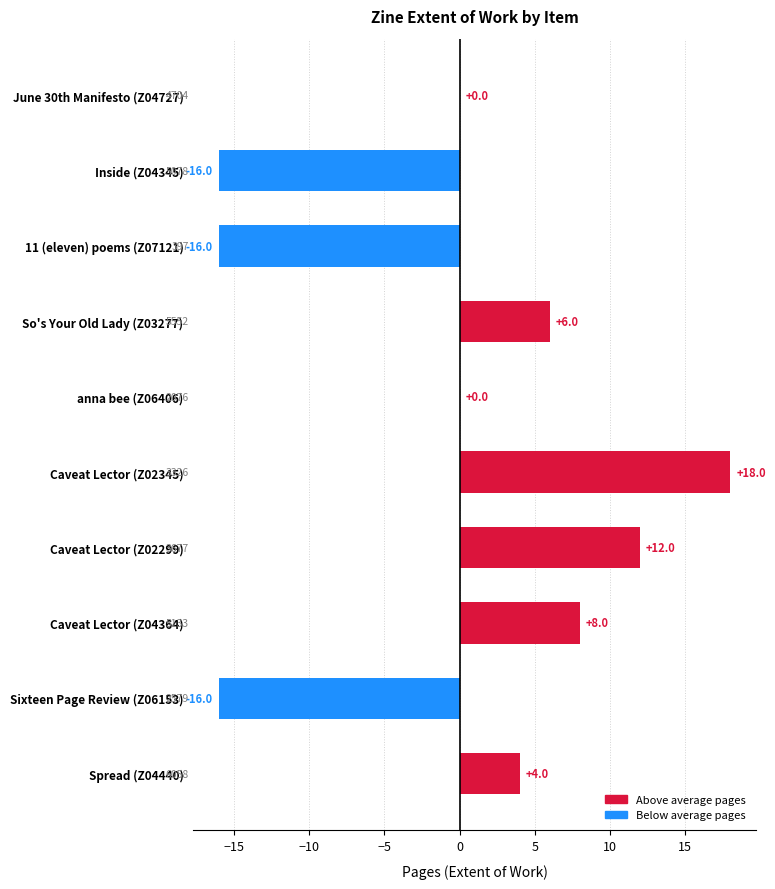

Read the value at Caveat Lector (Z02345), to the nearest 5.

20